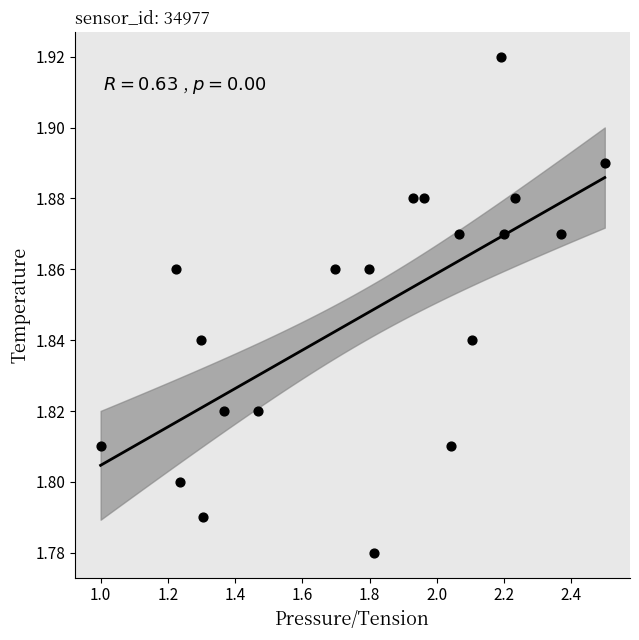

What is the range of X values (max minus min)?

1.5